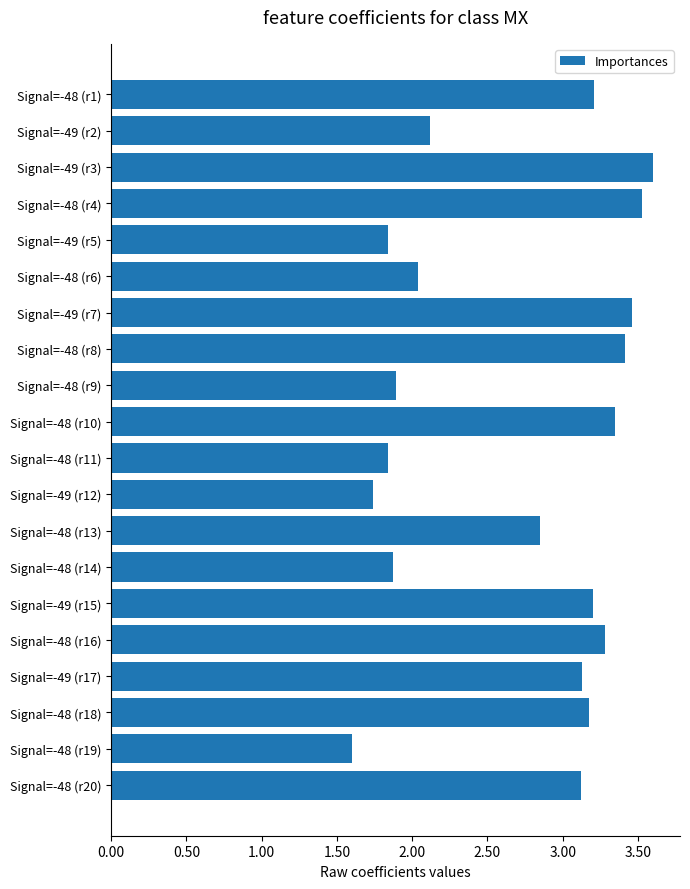

What is the difference between the second highest and minimum values?

1.9